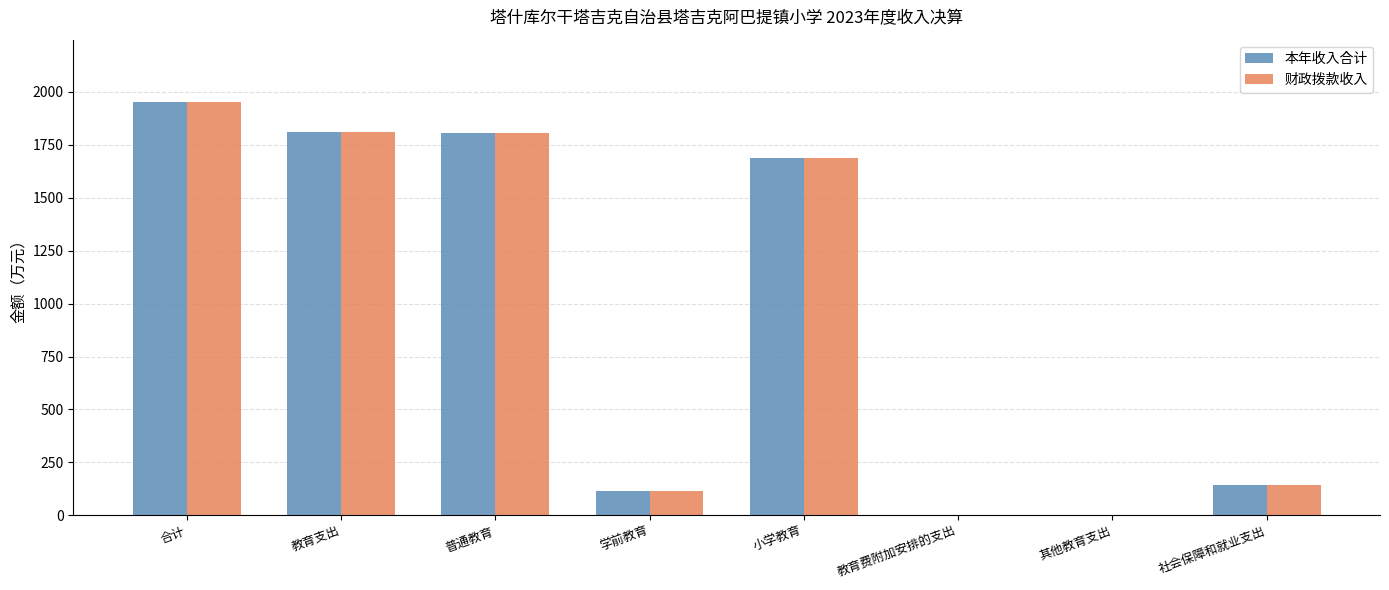

What is the maximum value for 本年收入合计?

1953.5